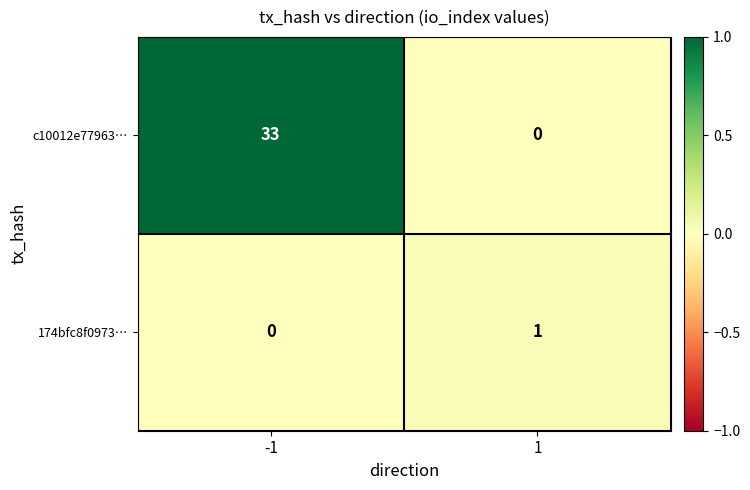

At how many categories does at least one series exceed 0?

2